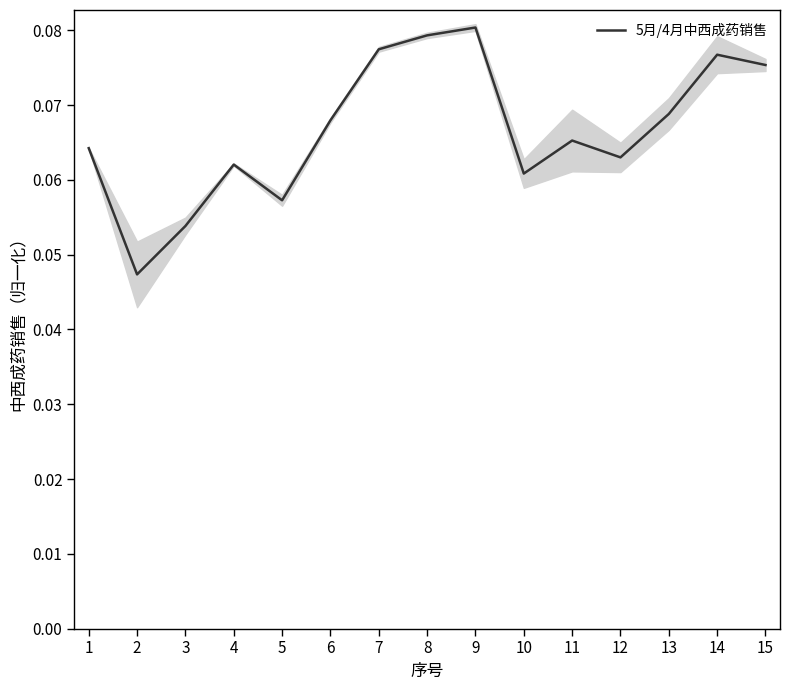

True or false: there are more than 0 points higher than both neighbors.

True